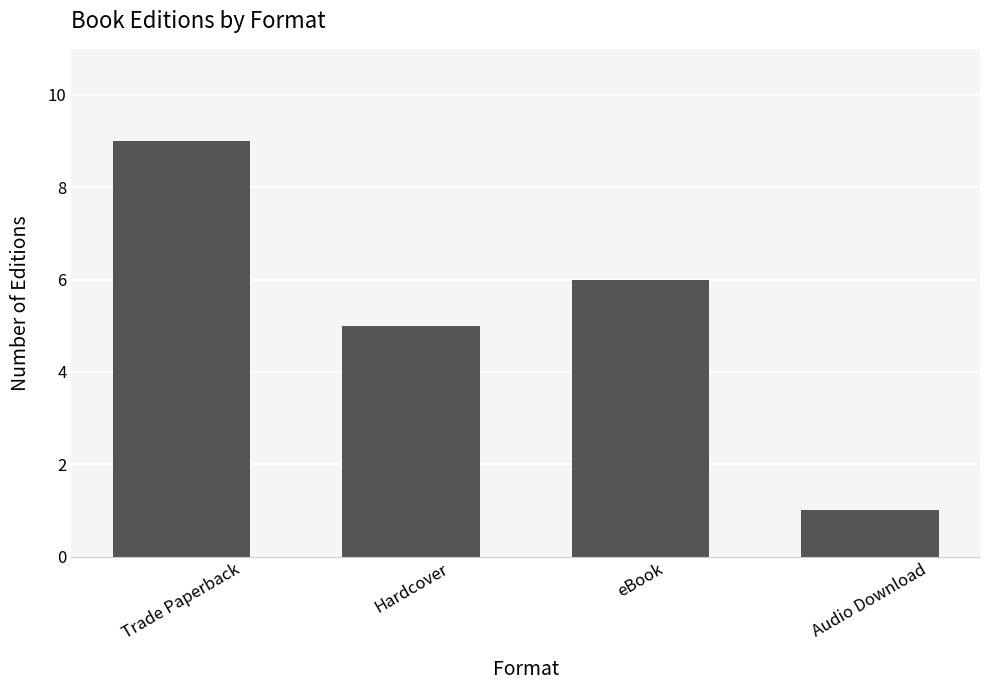

Rank the categories by value from highest to lowest.

Trade Paperback, eBook, Hardcover, Audio Download